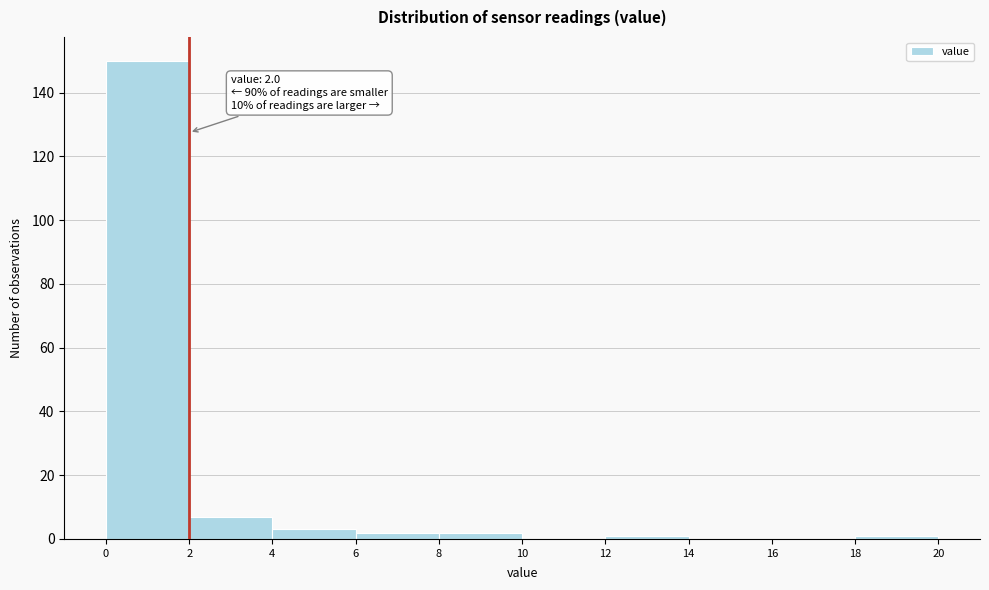

Which range on the x-axis has the tallest bar?

0 to 2